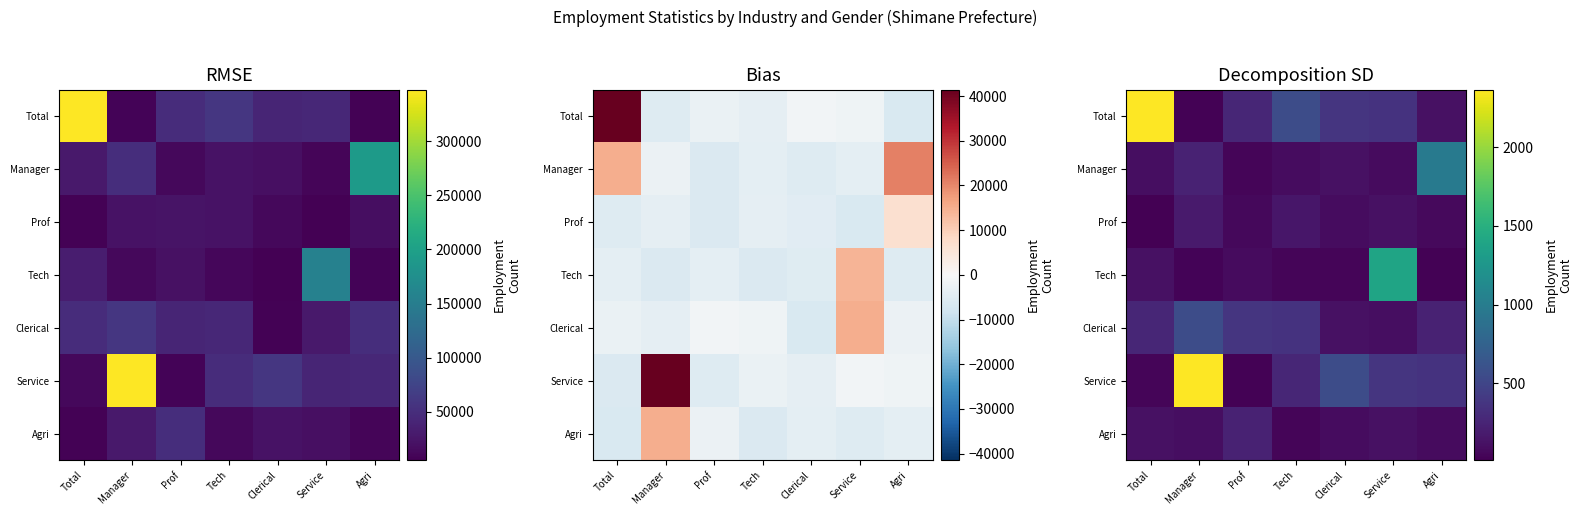

How many data points in Total are above 358?

3